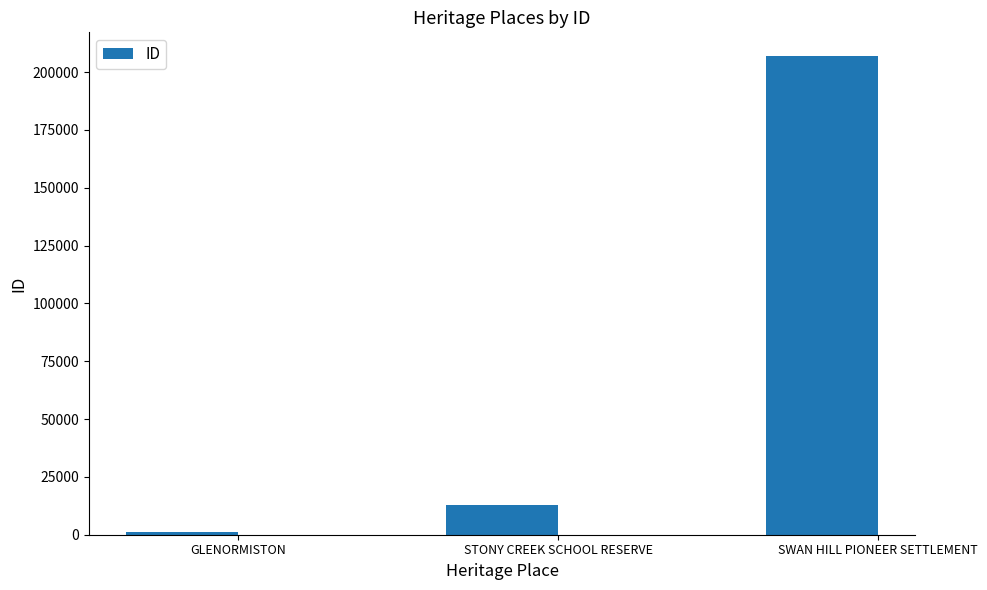

Reading left to right, what are all the values shown in this chart?

GLENORMISTON=1150	STONY CREEK SCHOOL RESERVE=13024	SWAN HILL PIONEER SETTLEMENT=206822